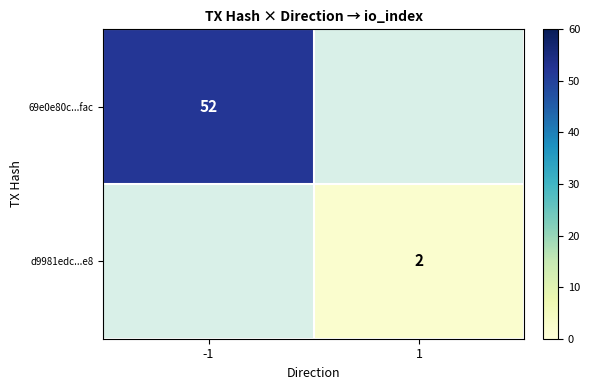

The d9981edc...e8 series shows 1 at 1. True or false?

False